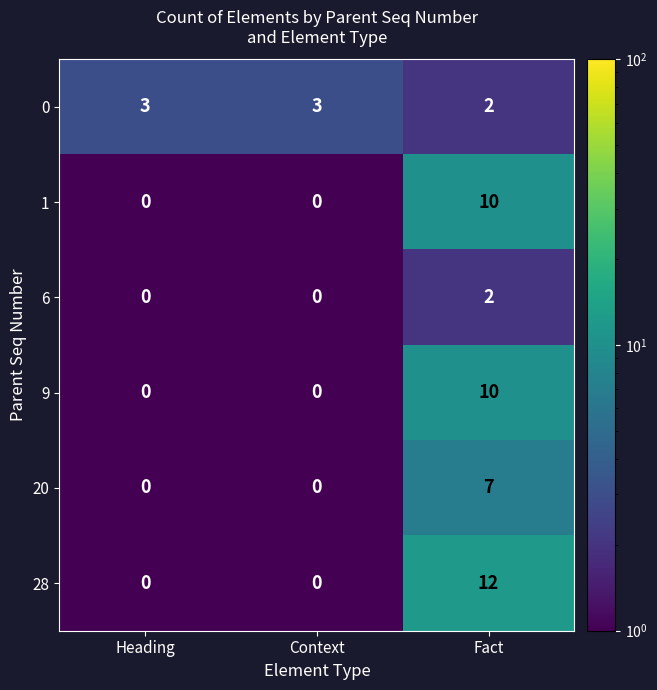

What is the greatest value displayed?

12